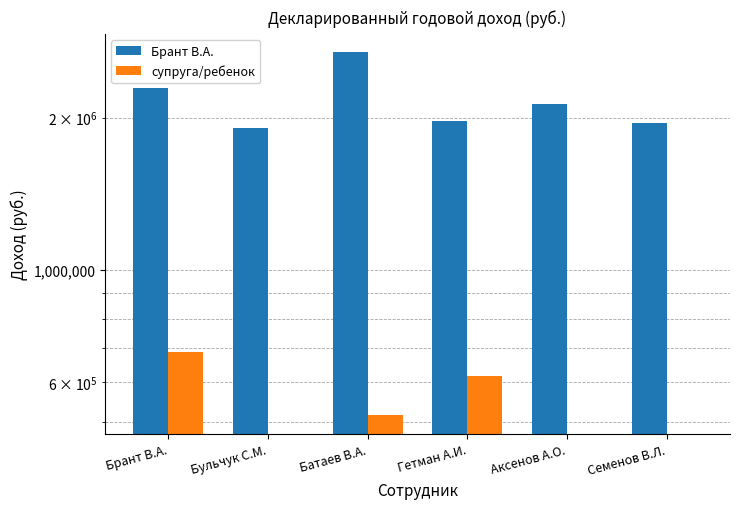

What is the label of the 6th bar from the right?

Брант В.А.